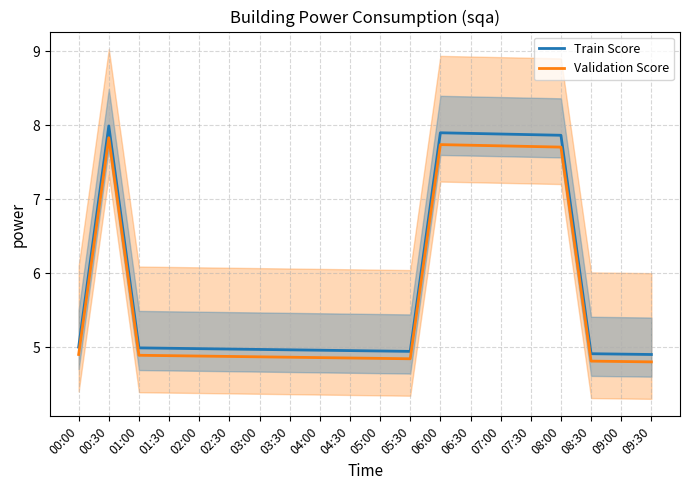

What is the spread (max minus min) of values at 03:30?

0.1